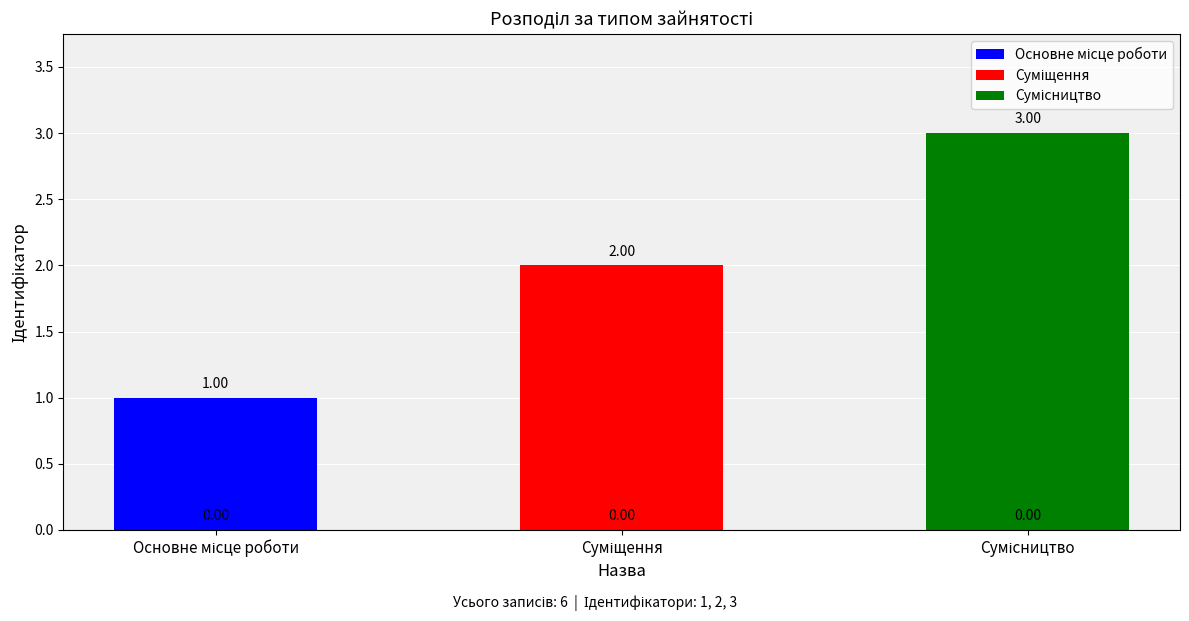

What is the sum of all values?

6